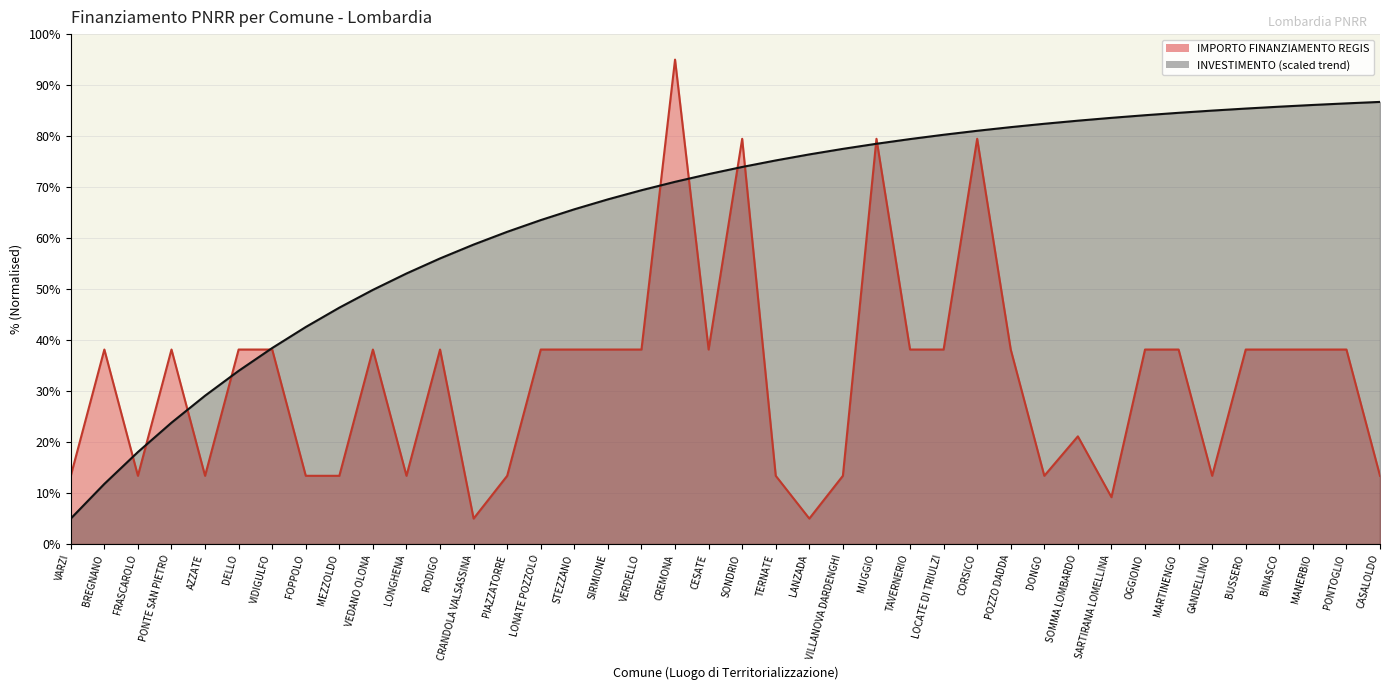

How many interior local peaks (higher than both neighbors) does the data have?

9